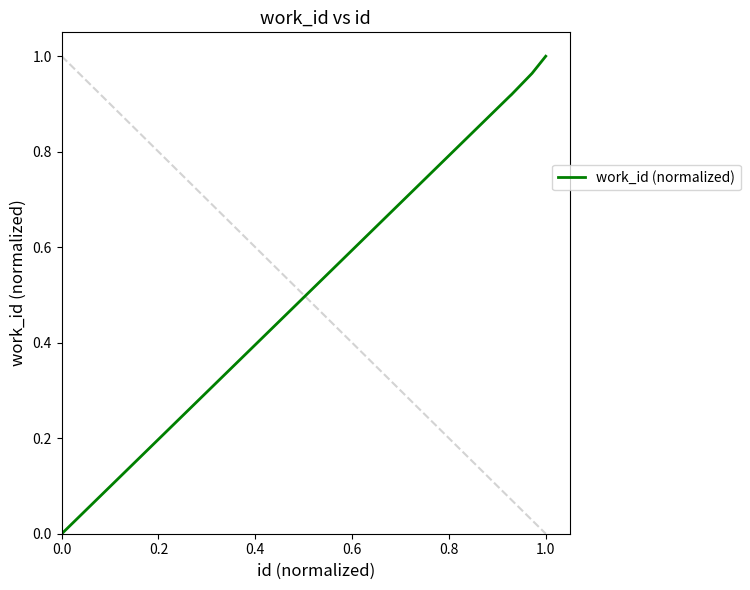

True or false: there are more than 1 points higher than both neighbors.

False